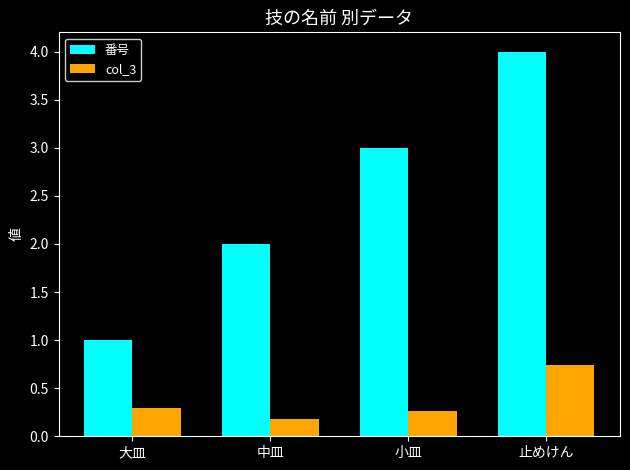

How many data points in 番号 are less than 3?

2